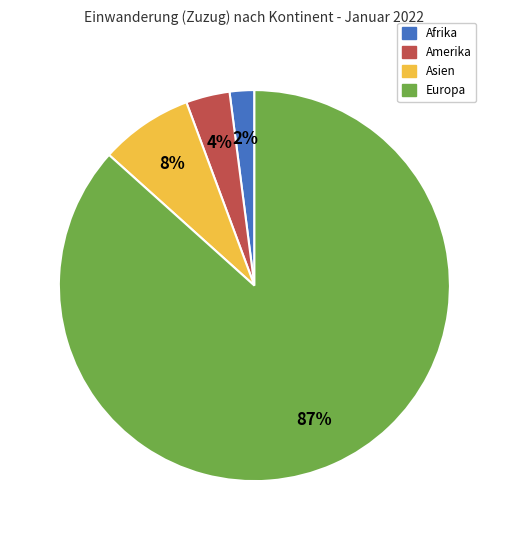

Count the number of slices in the pie.

4